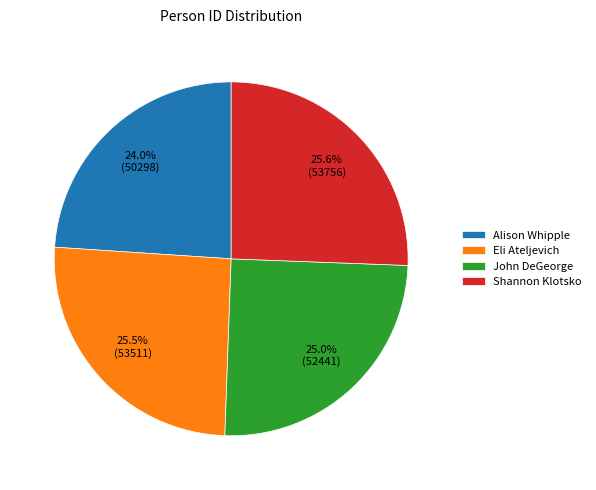

Which category has the smallest portion of the pie?

Alison Whipple